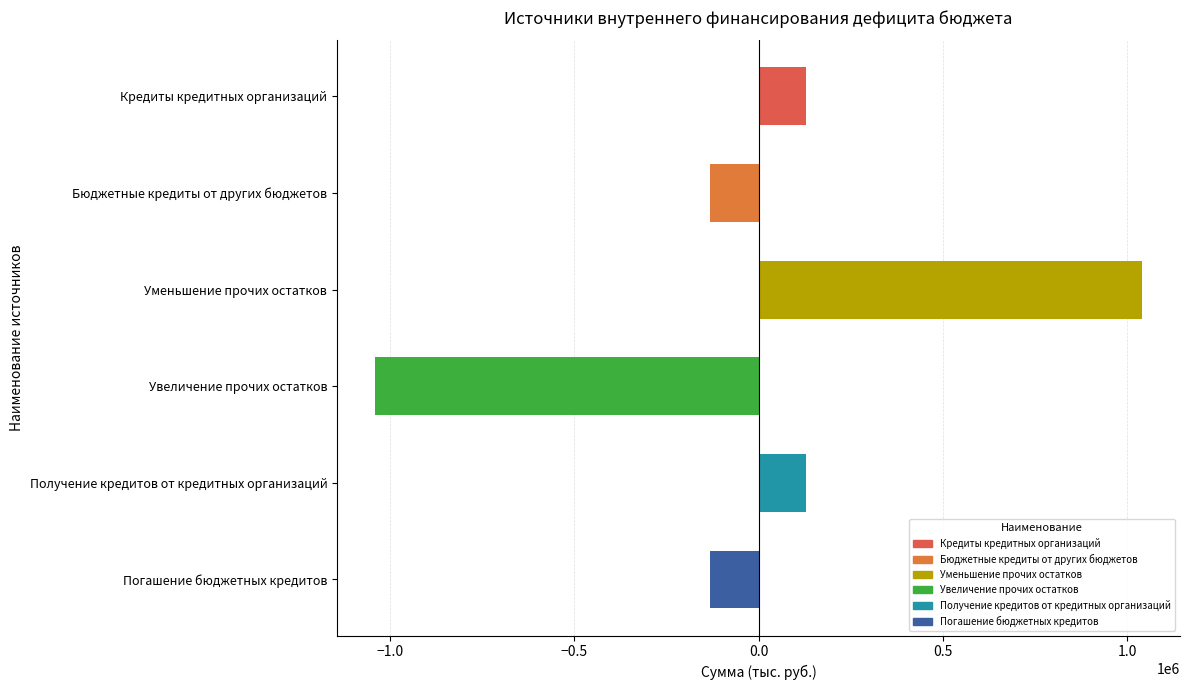

True or false: the data shows -61491.5 at Бюджетные кредиты от других бюджетов.

False